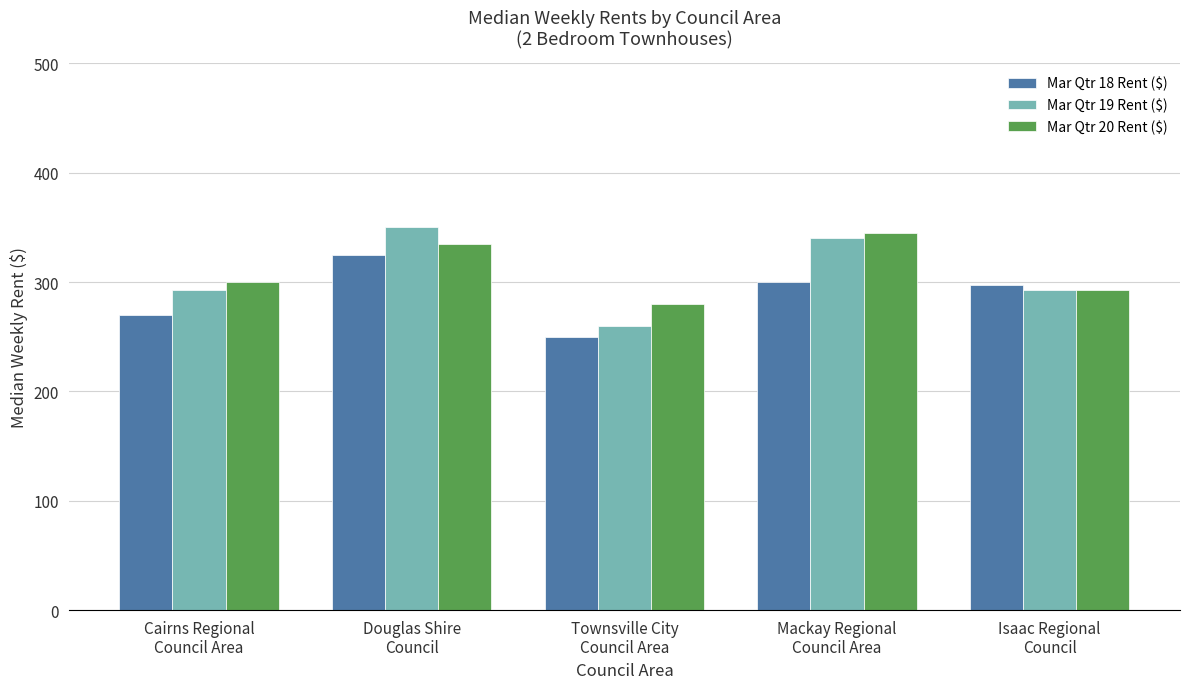

Rank the series at Townsville City
Council Area from lowest to highest value.

Mar Qtr 18 Rent ($), Mar Qtr 19 Rent ($), Mar Qtr 20 Rent ($)